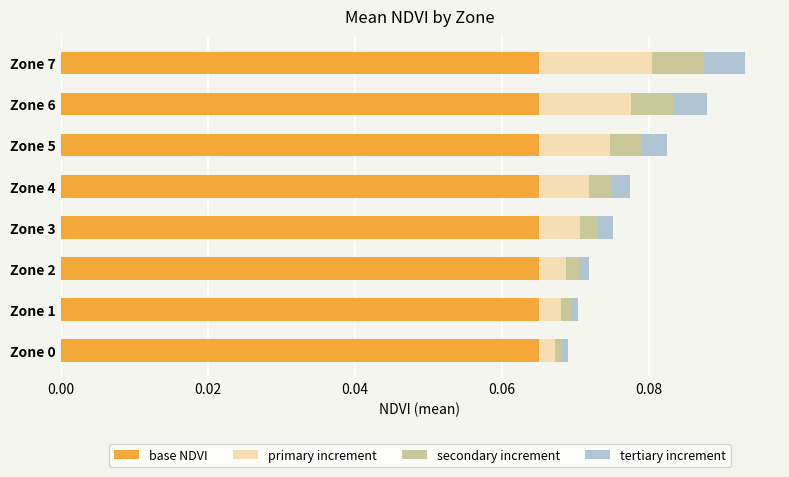

What is the sum of all base NDVI values?

0.5